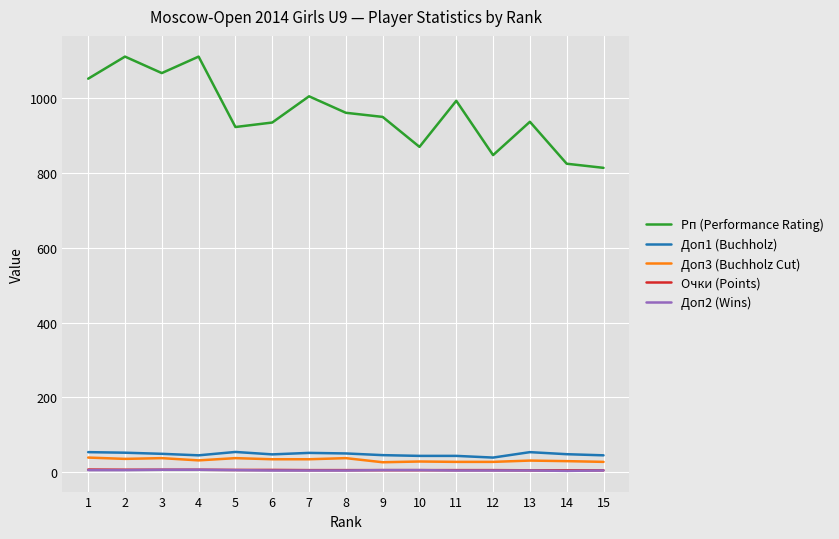

What is the maximum value shown in the chart?

1110.0